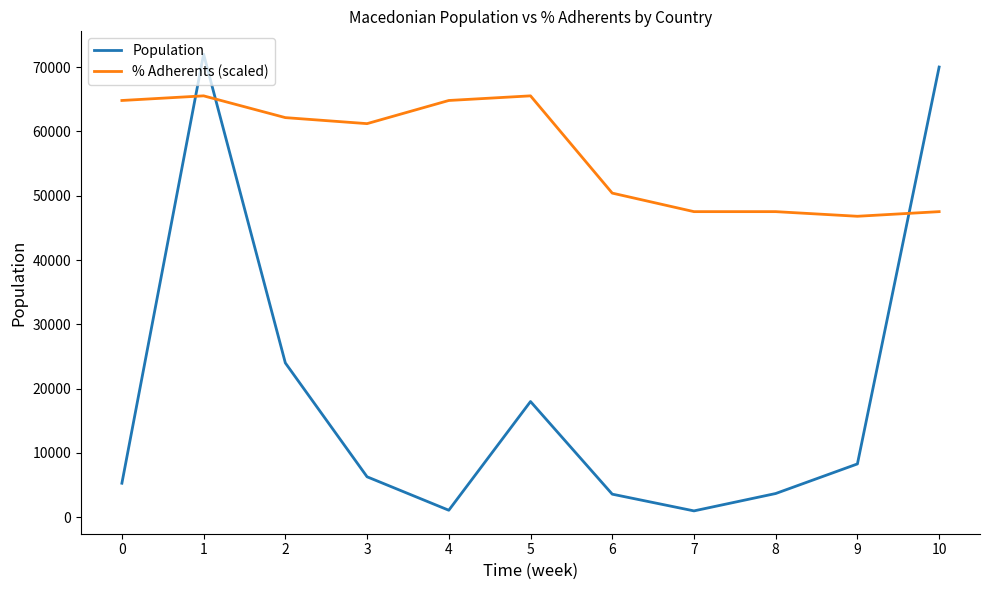

What is the difference between the Population values at 4 and 1?

70900